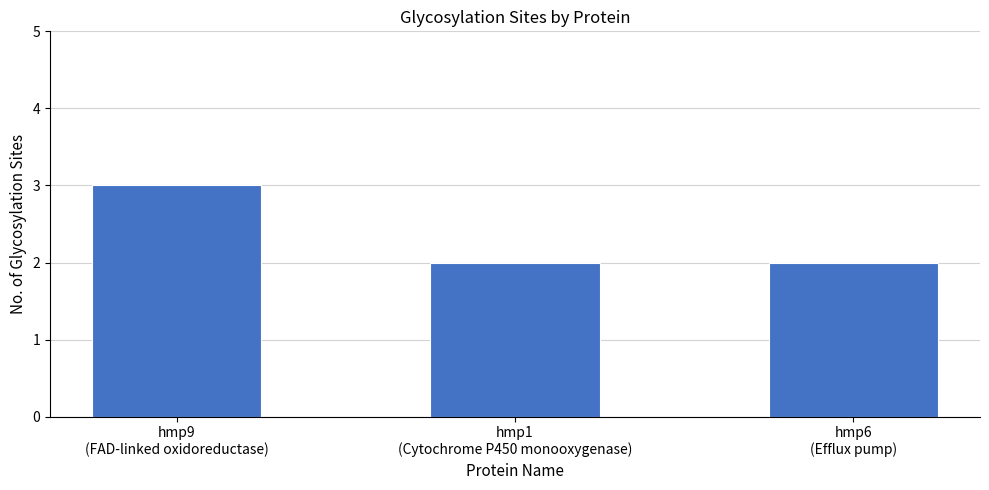

What is the greatest value displayed?

3